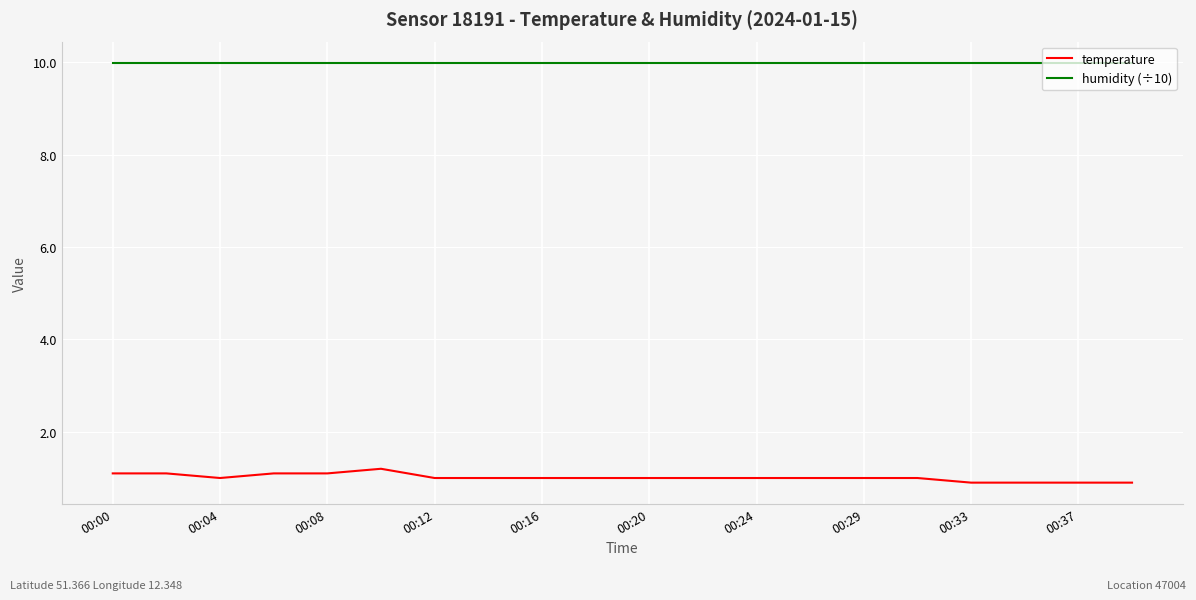

Which series has the largest total across all categories?

humidity (÷10)